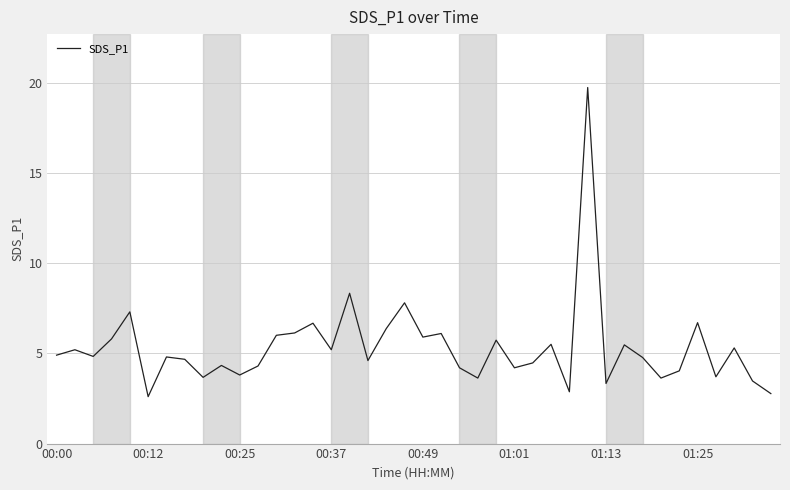

What is the greatest value displayed?

19.7